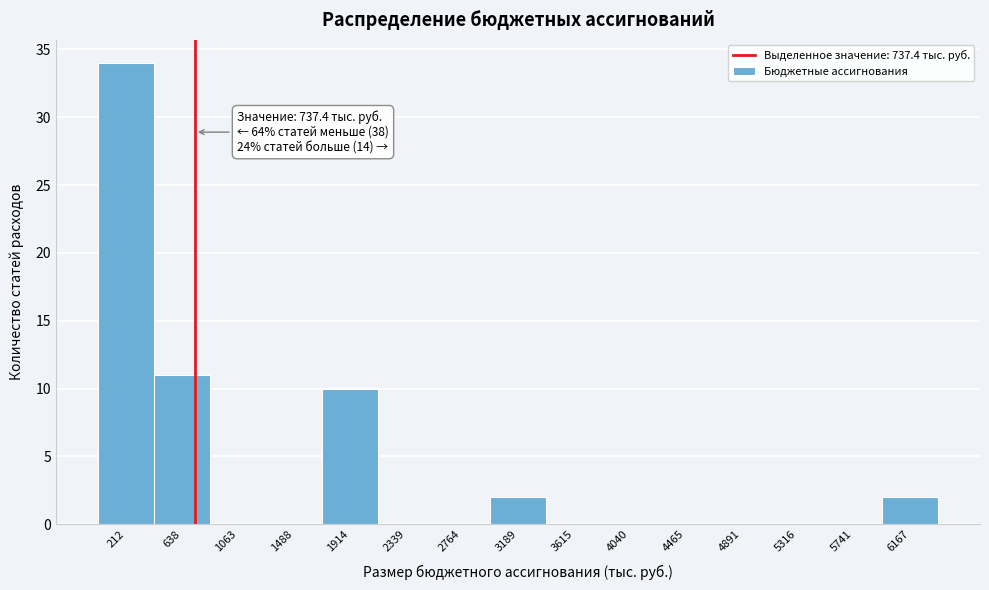

Over which range of the x-axis is the bar tallest?

0 to 450